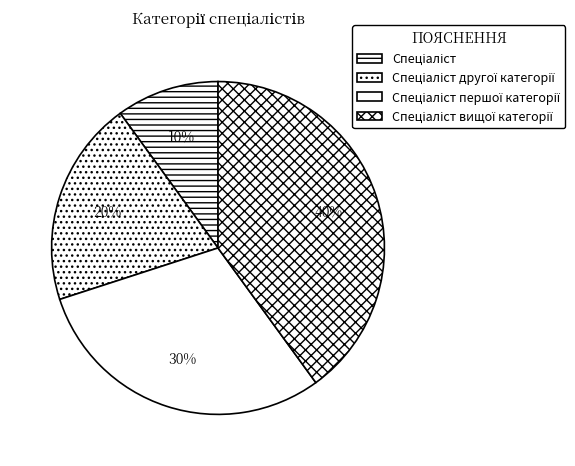

Is there a majority slice in this chart?

No